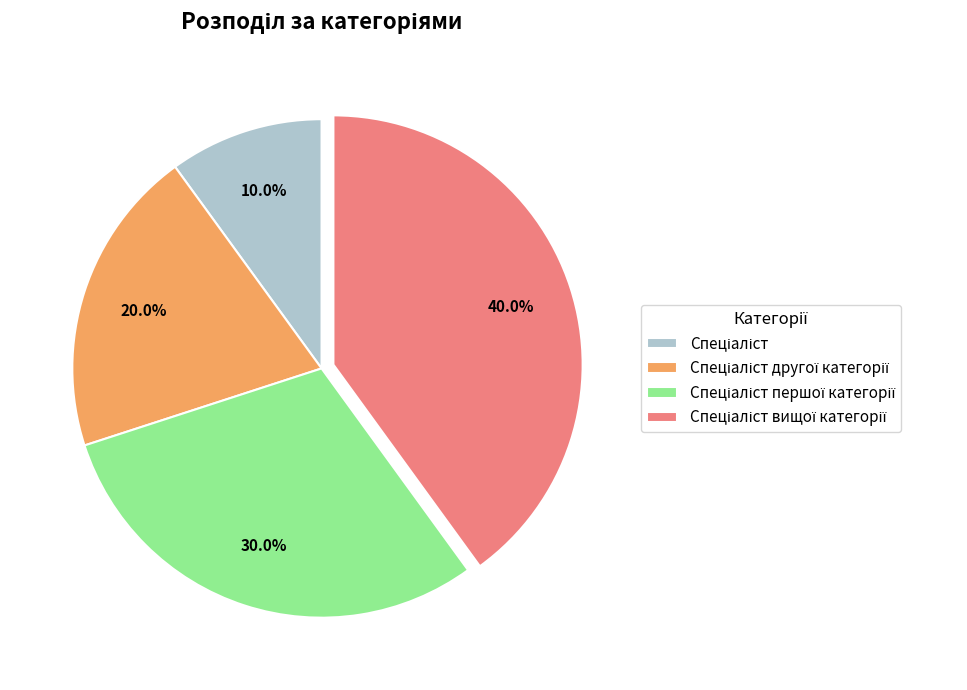

How many segments does this pie chart have?

4